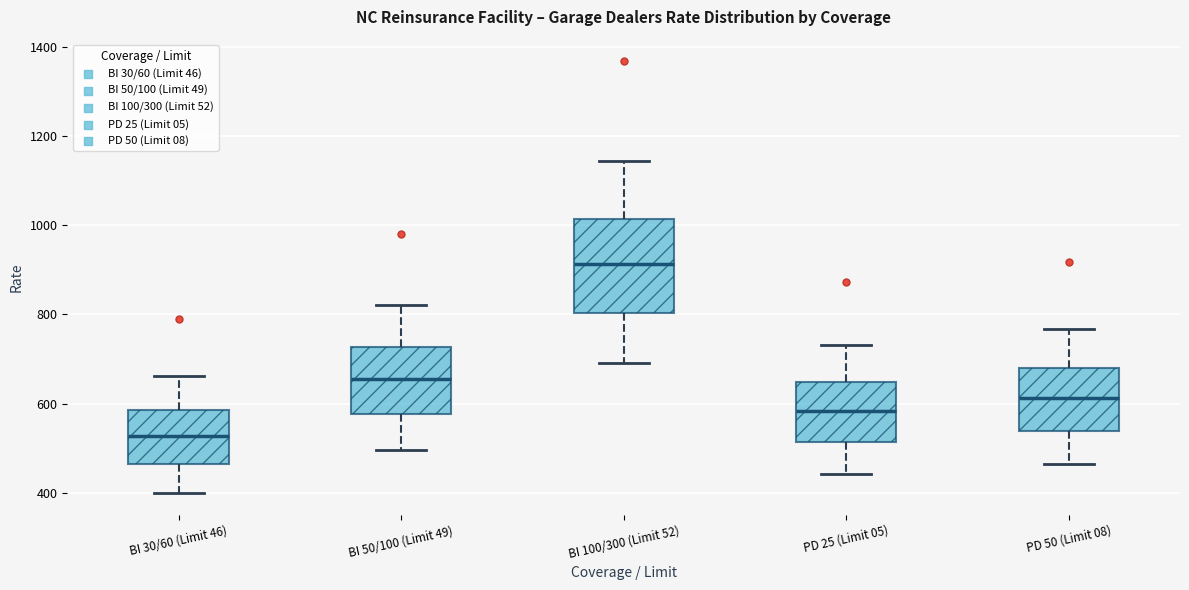

Which box has the highest median line?

BI 100/300 (Limit 52)